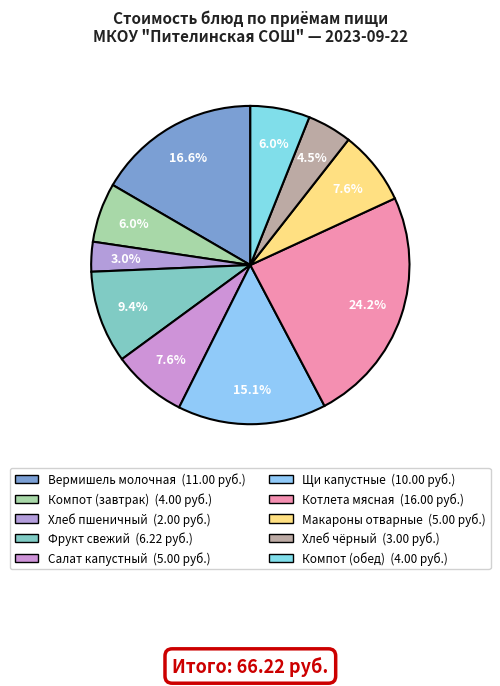

Count the number of slices in the pie.

10